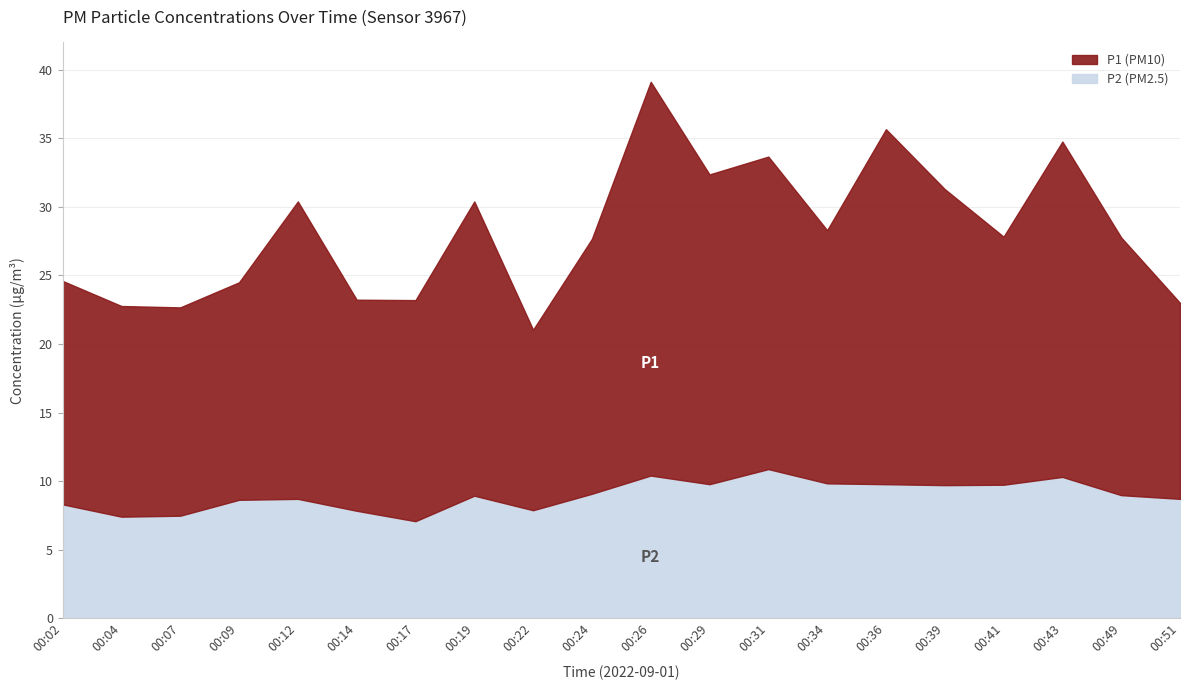

True or false: P1 and P2 cross at least once.

False